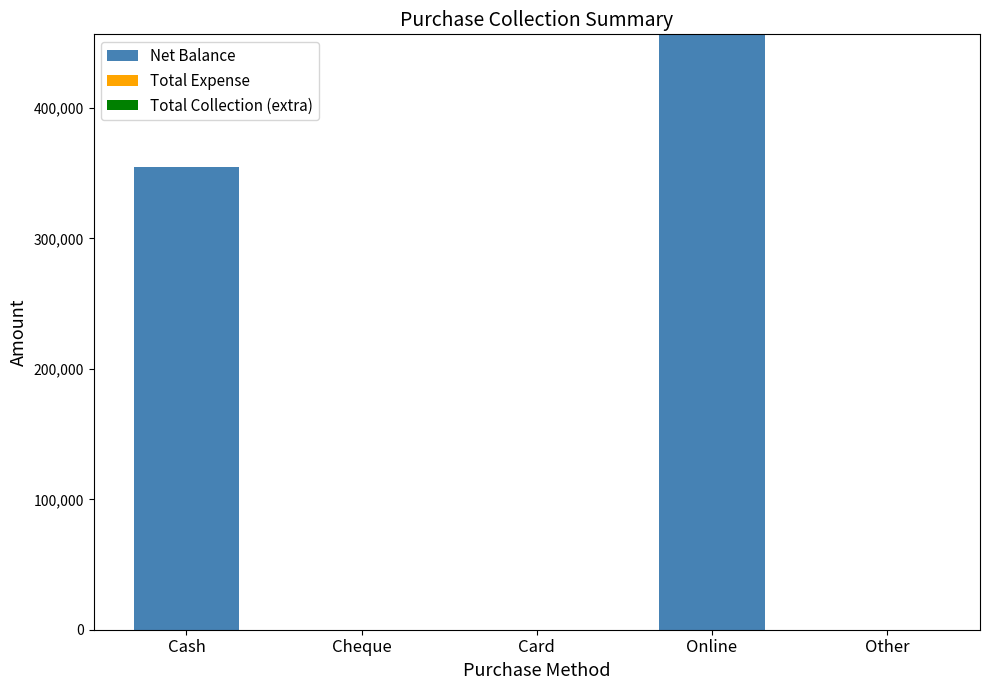

Which label corresponds to the largest value in the chart?

Online